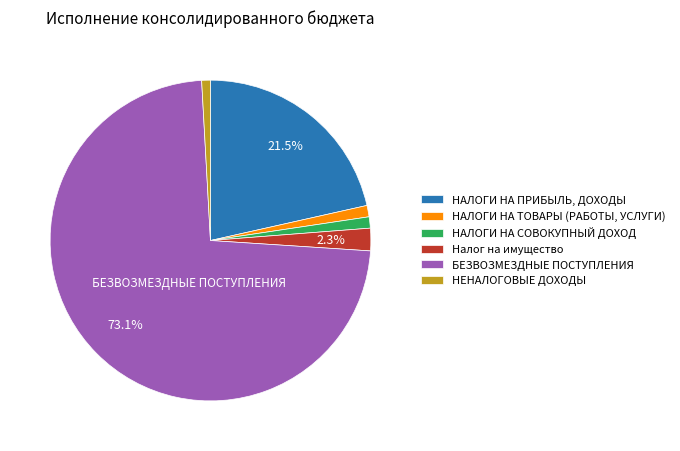

To the nearest percent, what is the difference between the largest and smallest slice percentages?

72%